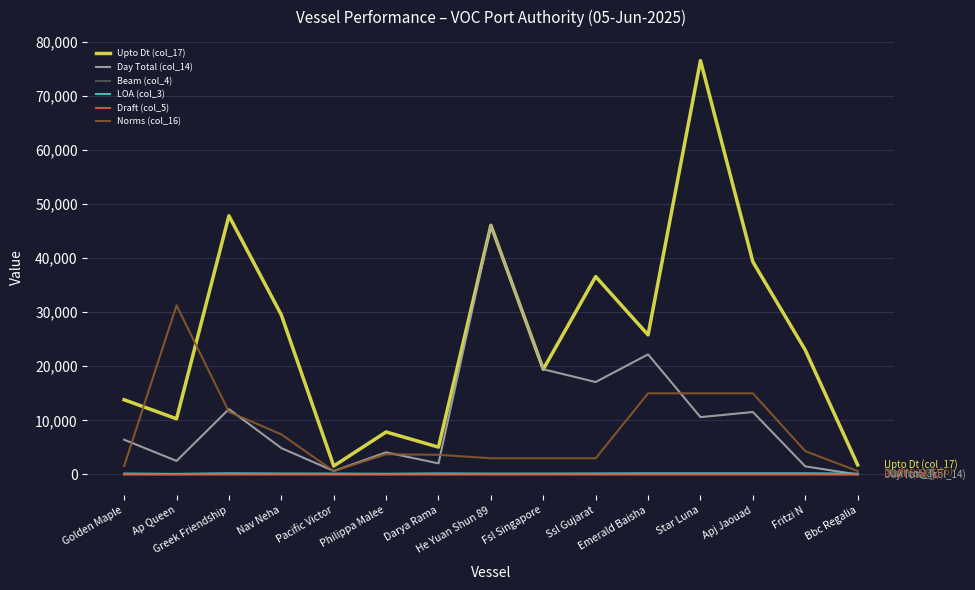

What are all the series names shown in the legend?

Upto Dt (col_17), Day Total (col_14), Beam (col_4), LOA (col_3), Draft (col_5), Norms (col_16)